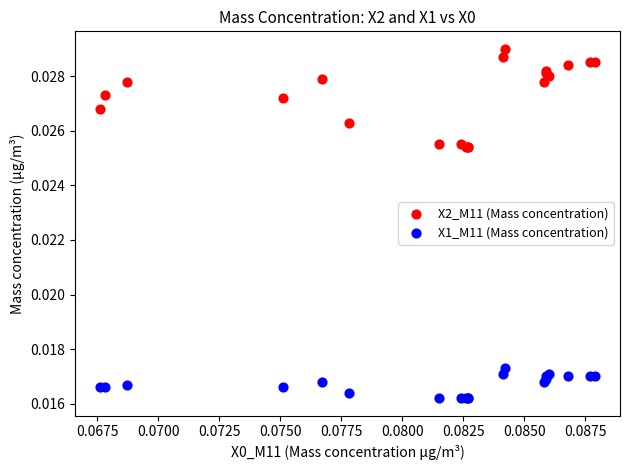

Which series contains the lowest Y value?

X1_M11 (Mass concentration)